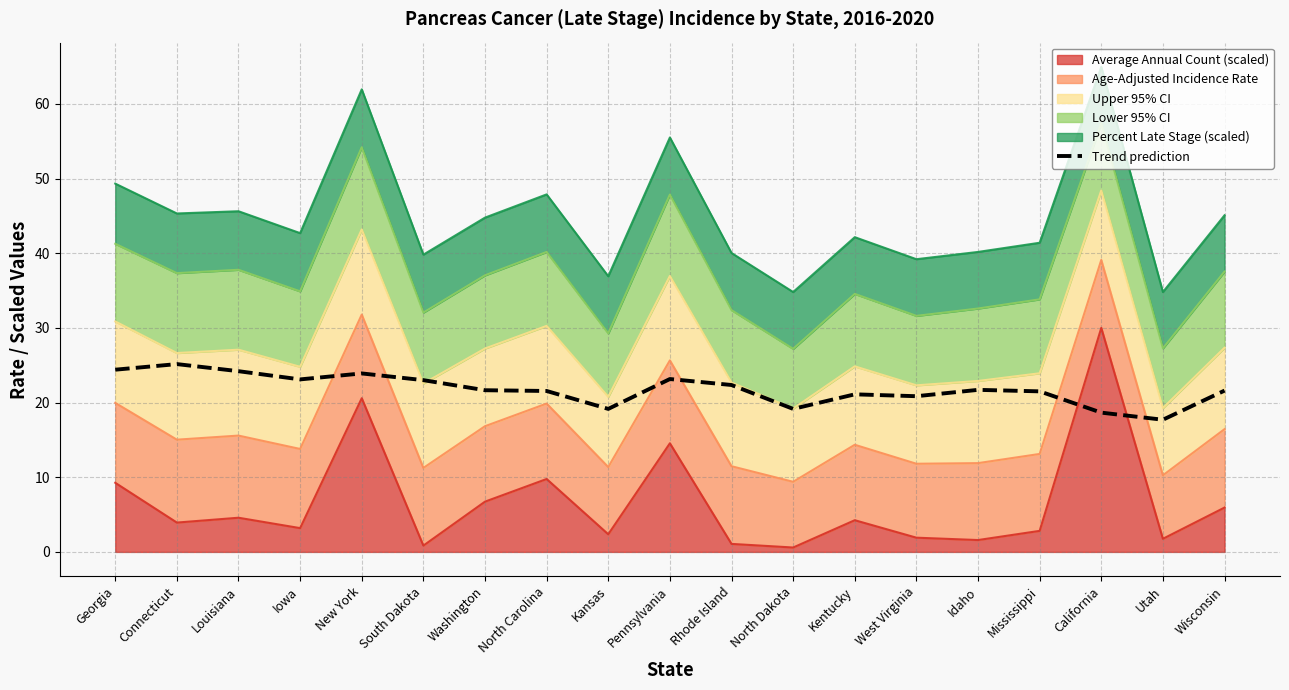

Reading left to right, list all the values displayed in this chart.

Georgia=24.4	Connecticut=25.2	Louisiana=24.2	Iowa=23.1	New York=23.9	South Dakota=23.0	Washington=21.6	North Carolina=21.5	Kansas=19.1	Pennsylvania=23.1	Rhode Island=22.4	North Dakota=19.1	Kentucky=21.1	West Virginia=20.9	Idaho=21.7	Mississippi=21.5	California=18.6	Utah=17.7	Wisconsin=21.6